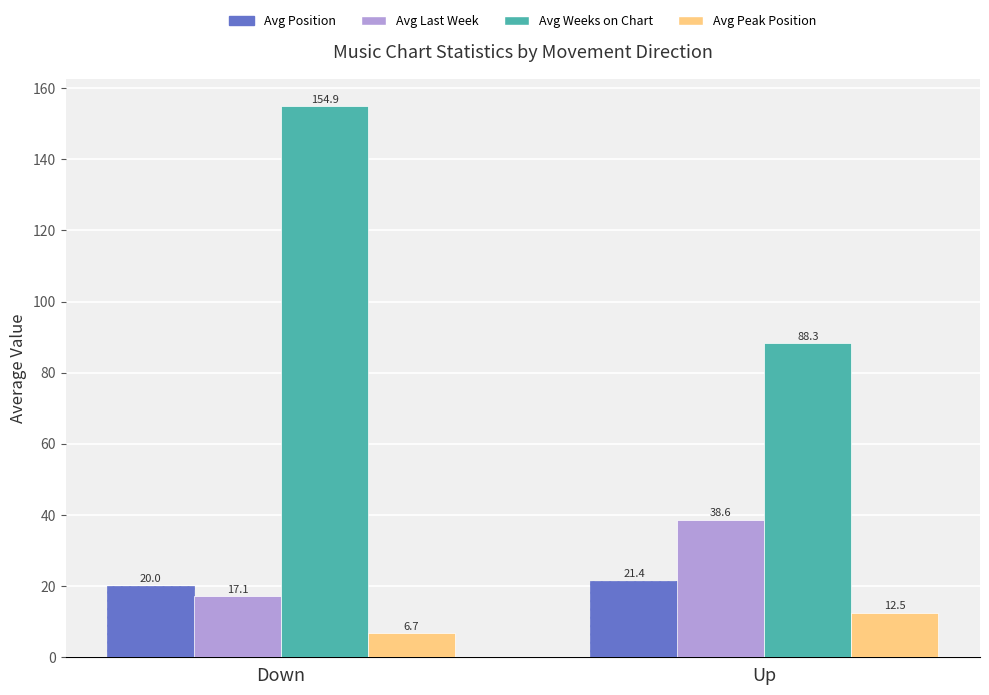

At which category is the sum across all series the highest?

Down